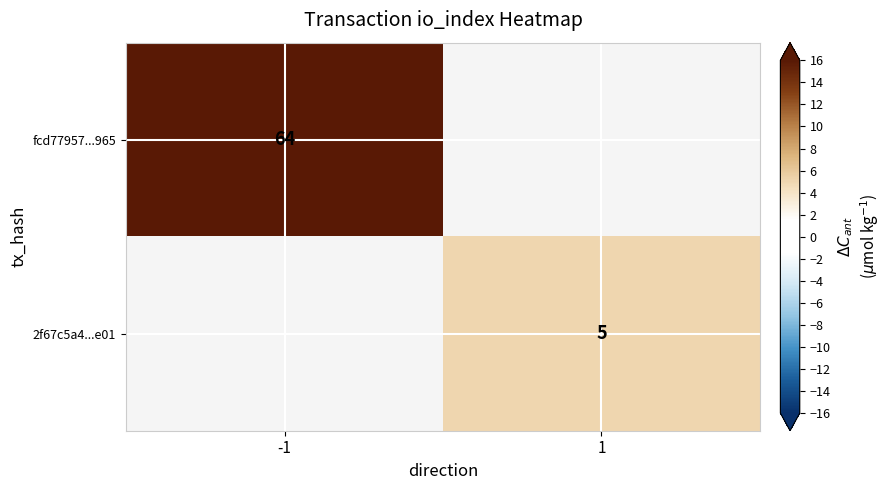

Which has a higher value, 1 or -1?

-1